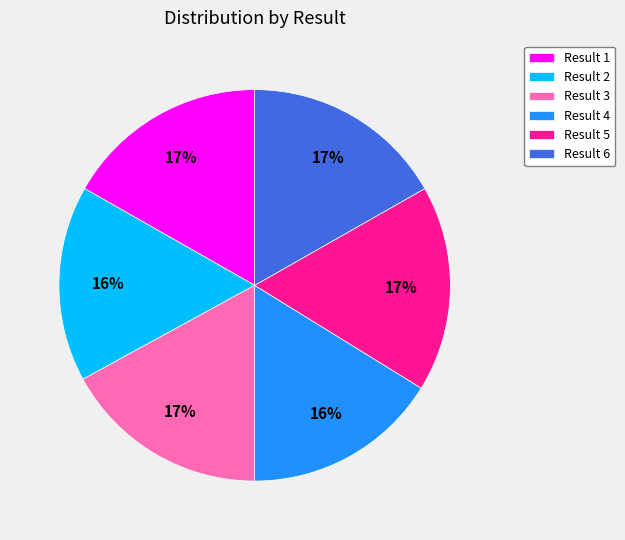

Is Result 1 the majority of the pie?

No